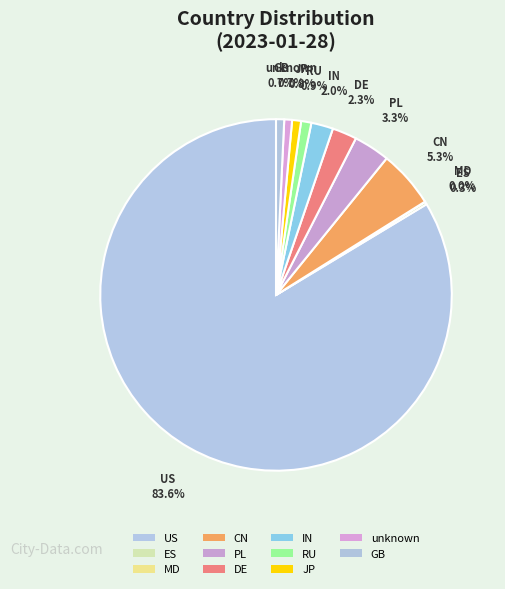

Do RU and DE together represent more than half of the pie?

No